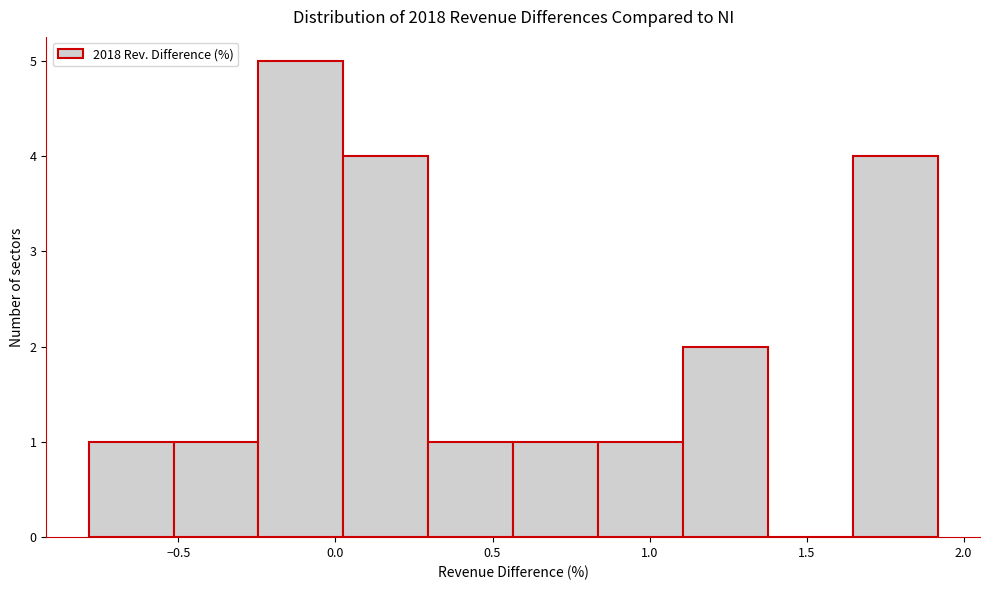

How tall is the bar that spans 1.65 to 1.90 on the x-axis? Neither the bar edges nor the heights are printed on the chart, so give them approximately, as read against the axes.

4